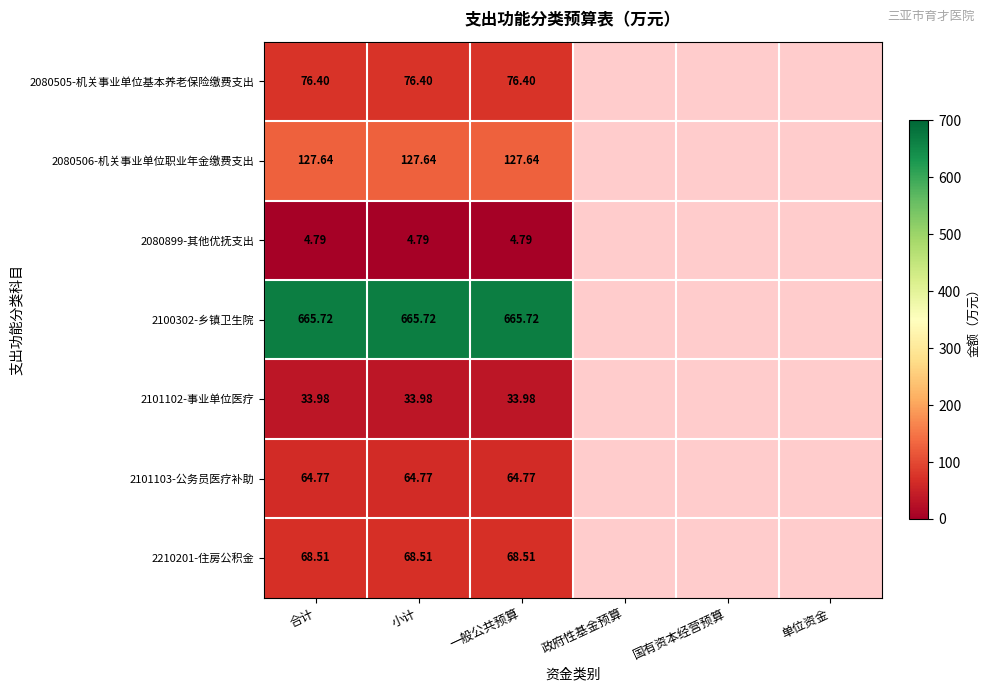

What is the minimum value shown in the chart?

4.8